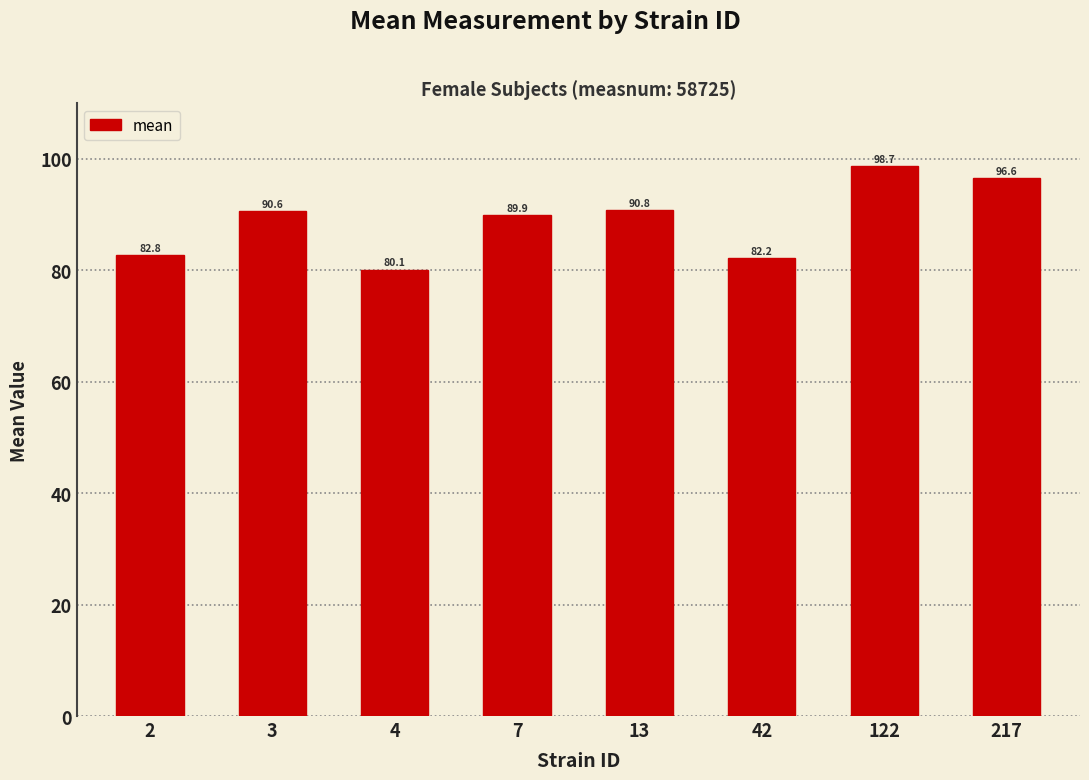

What is the minimum value shown in the chart?

80.1